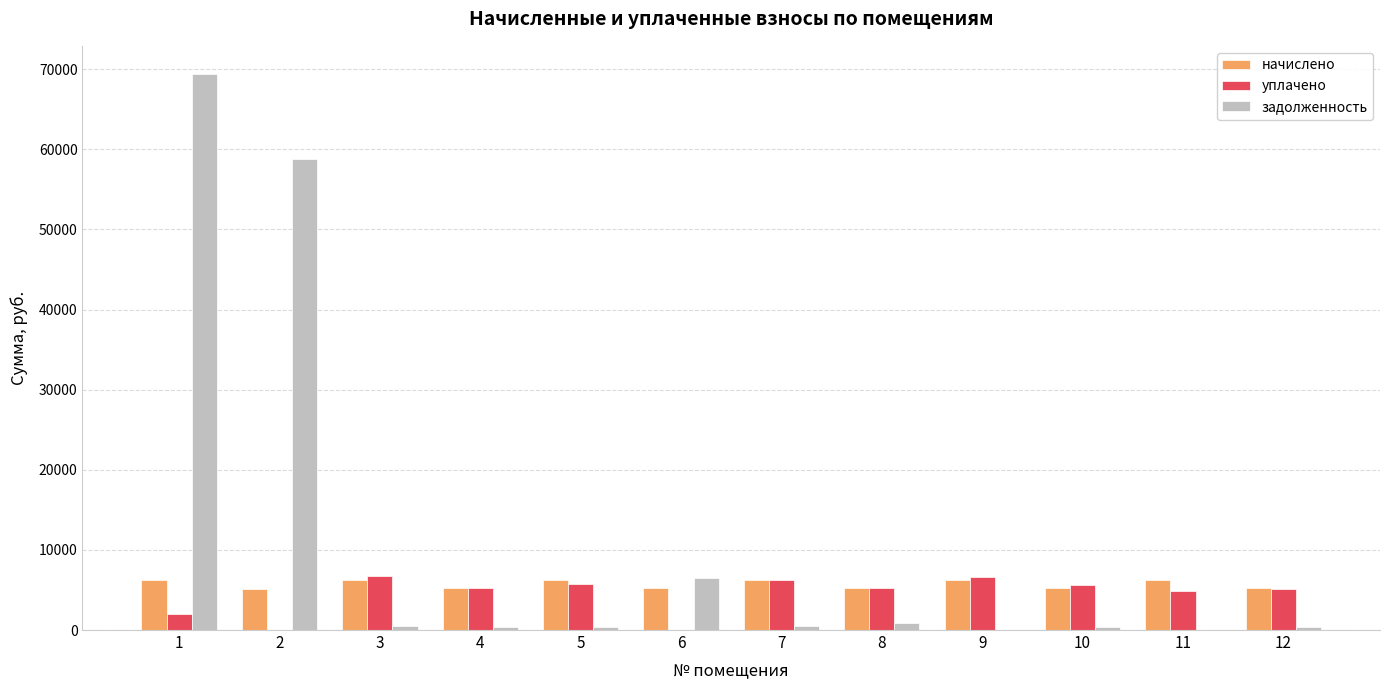

Which series changed the most between 2 and 4?

задолженность